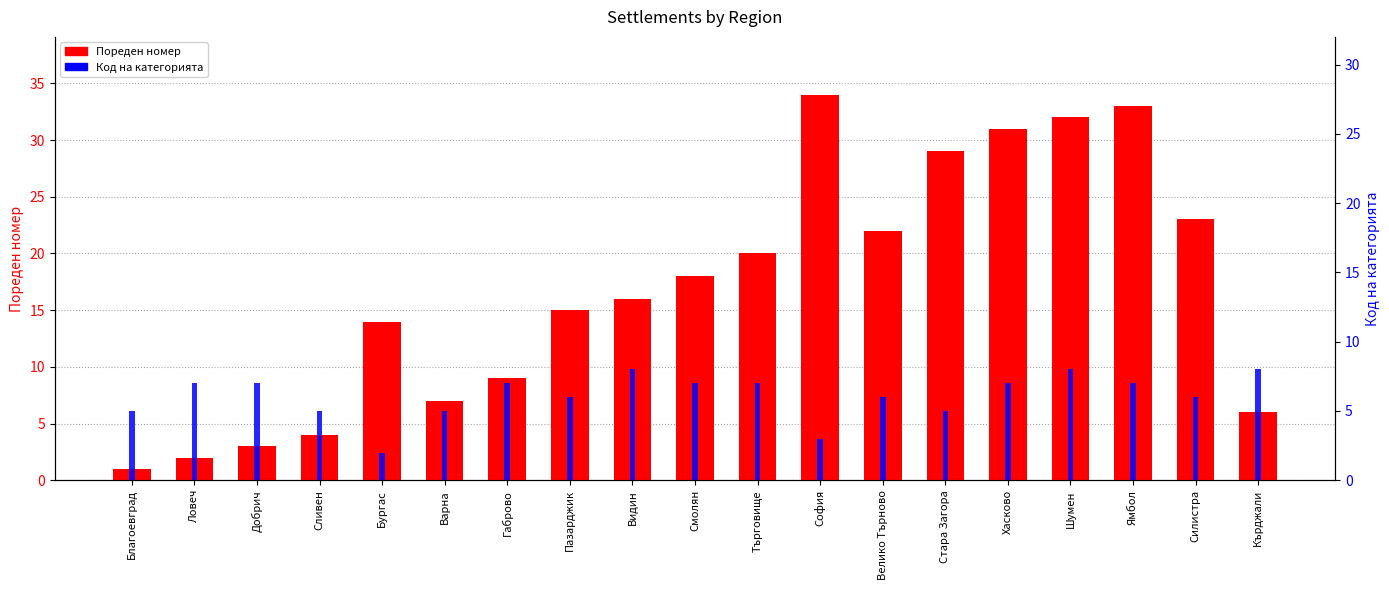

What is the lowest value of the Пореден номер series?

1